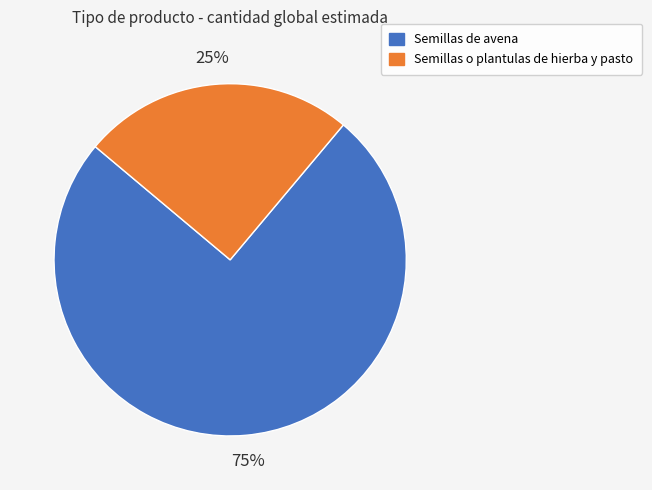

Is the sum of Semillas o plantulas de hierba y pasto and Semillas de avena greater than half?

Yes